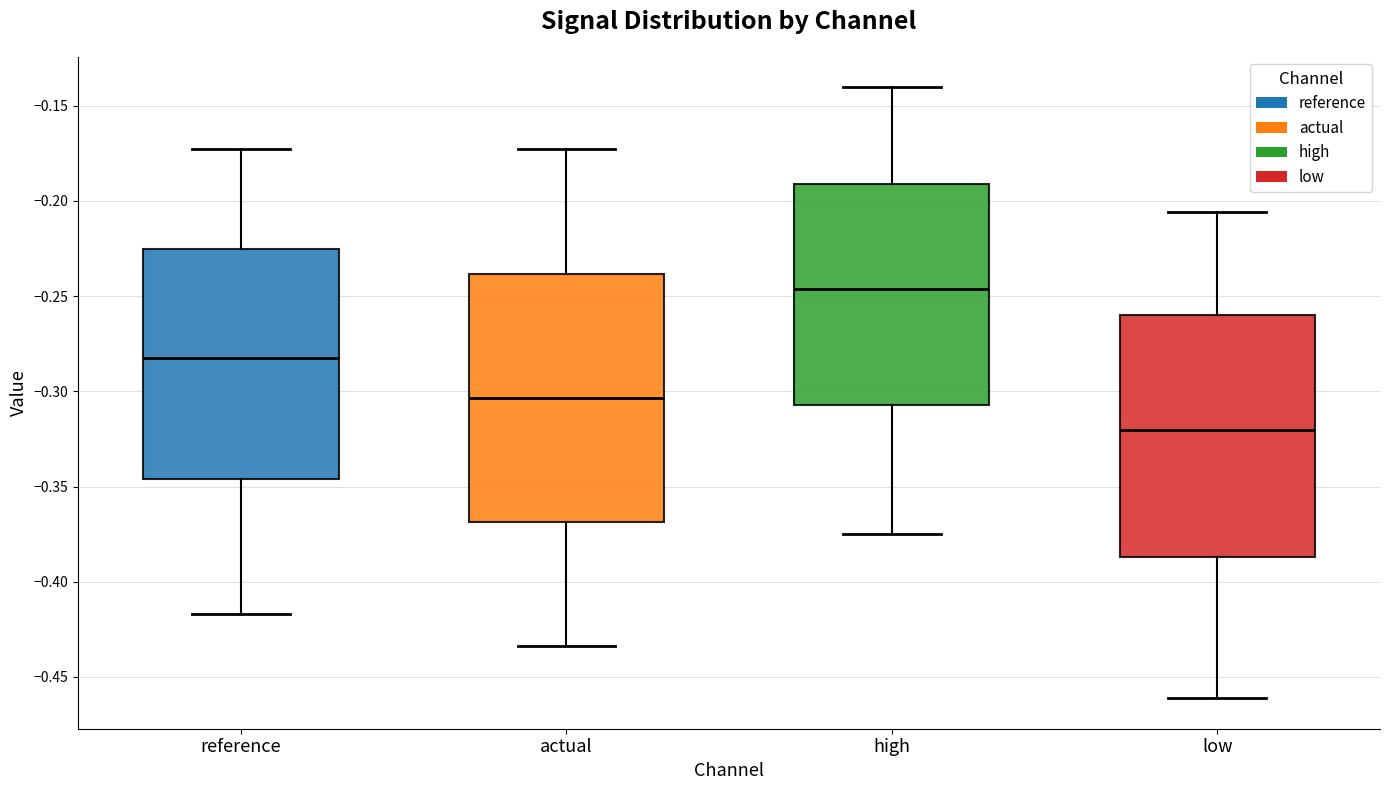

Reading left to right, read every box against the y-axis: the position of its median line, the range the box covers, and the ends of its whiskers. The values are not printed on the chart, so give them approximately, as read against the axis.

reference: median -0.285, box -0.345 to -0.225, whiskers -0.415 to -0.175
actual: median -0.305, box -0.370 to -0.240, whiskers -0.435 to -0.175
high: median -0.245, box -0.305 to -0.190, whiskers -0.375 to -0.140
low: median -0.320, box -0.385 to -0.260, whiskers -0.460 to -0.205